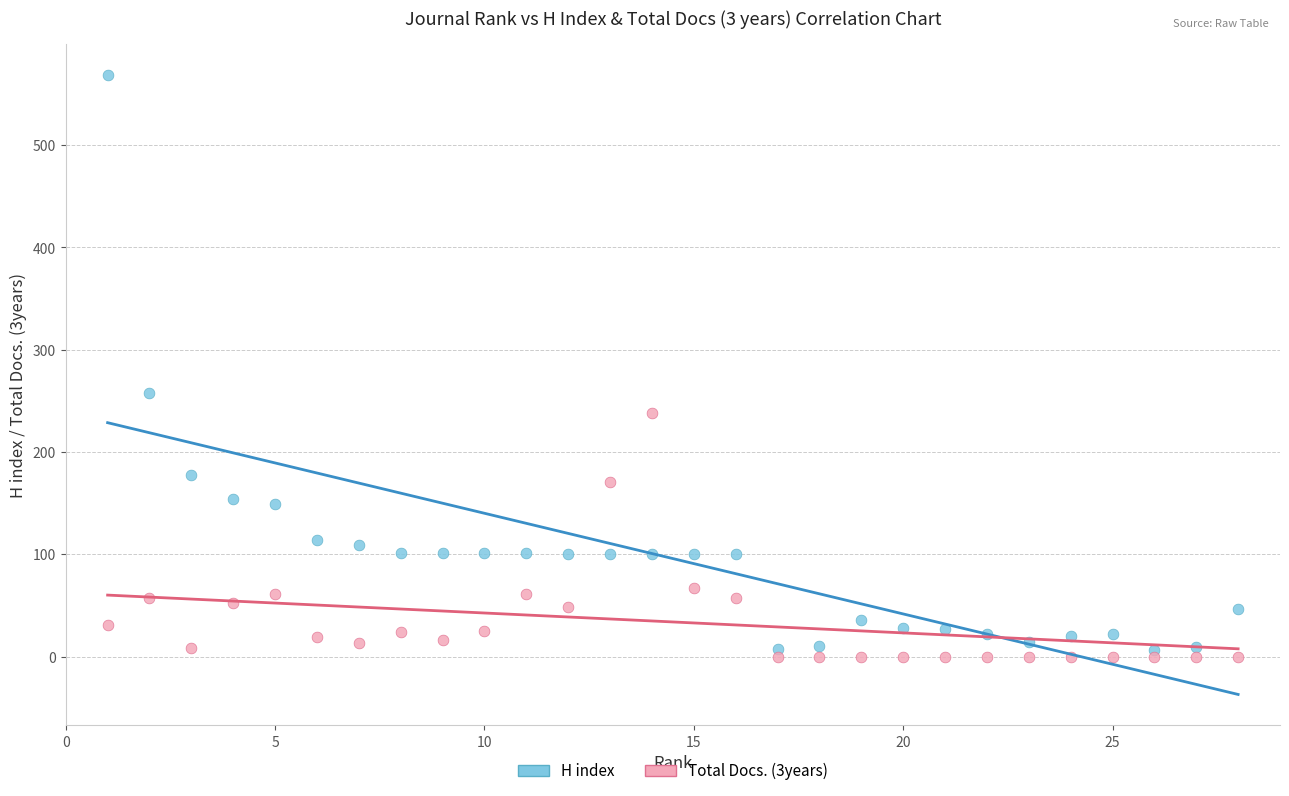

Which series reaches the minimum Y coordinate?

Total Docs. (3years)